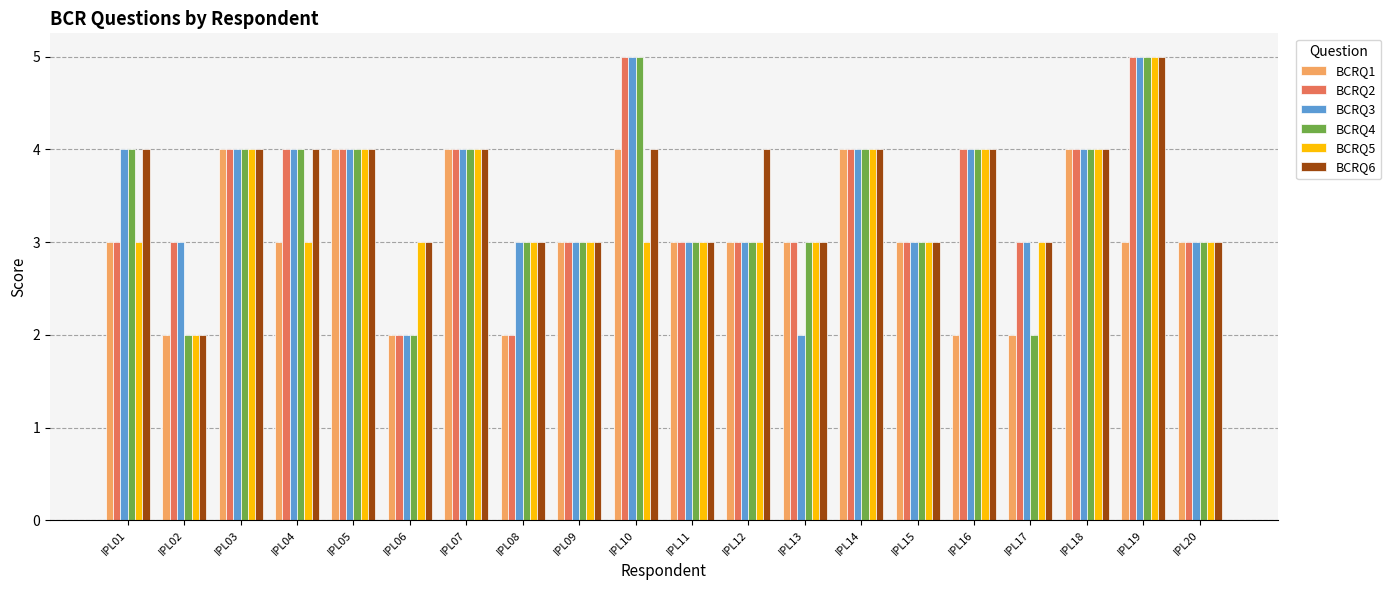

Count the number of data series in this chart.

6